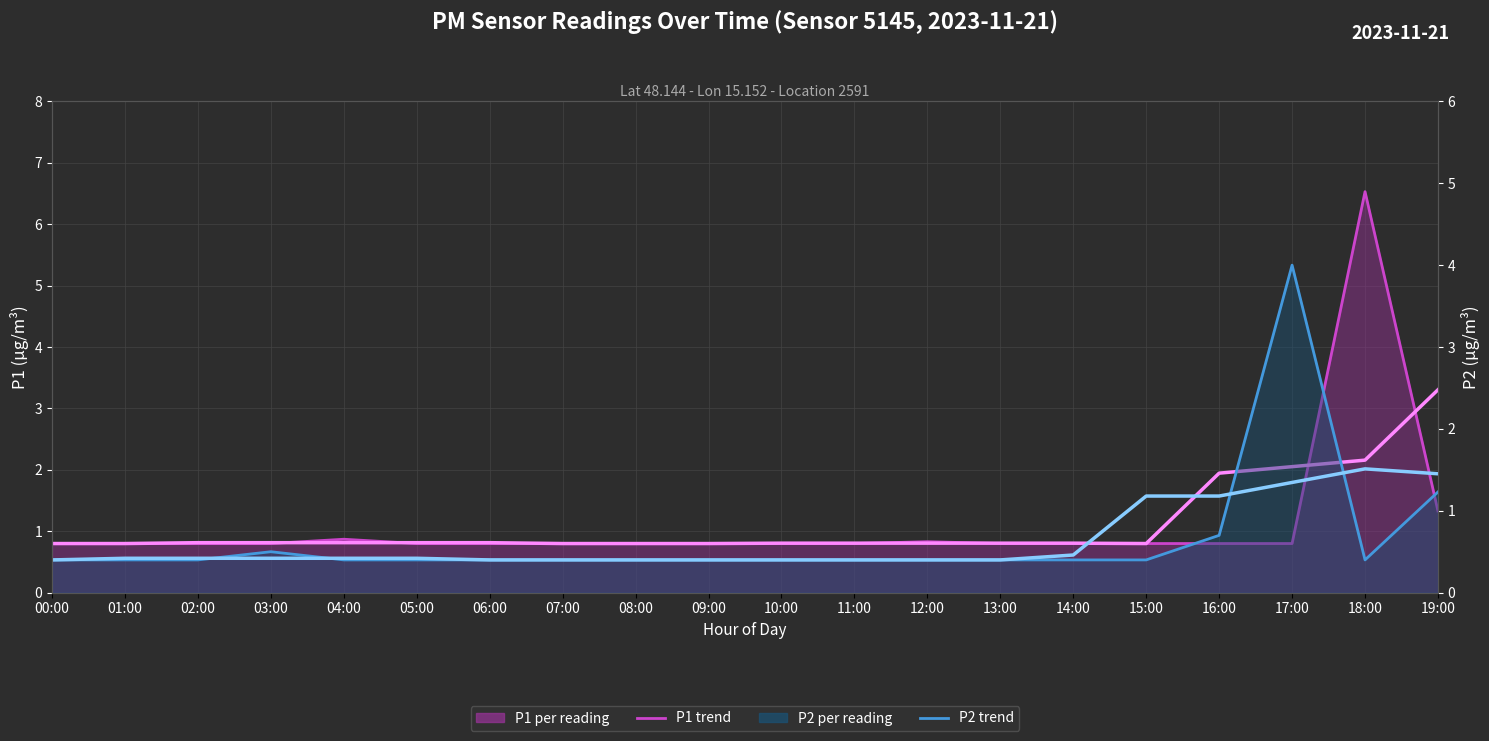

Which has a higher value, 04:00 or 11:00?

04:00